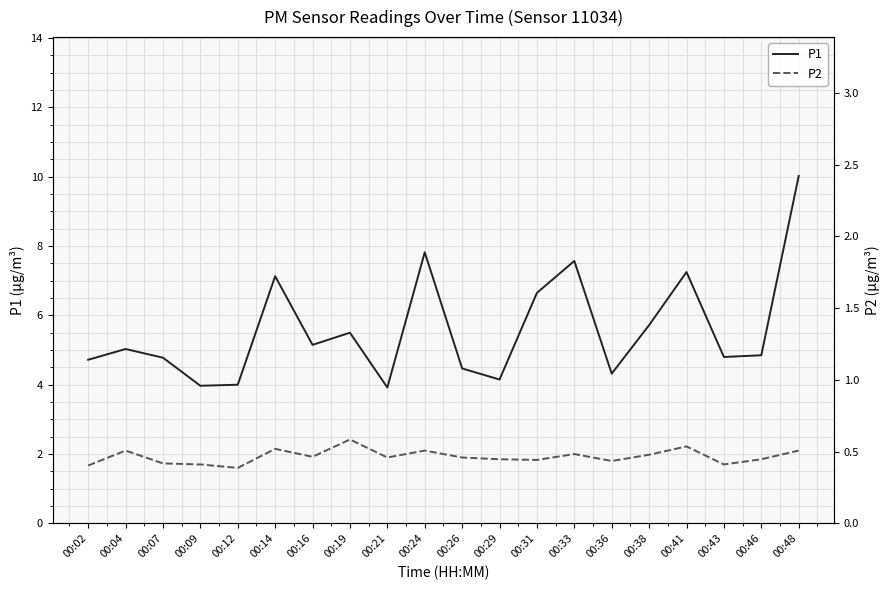

True or false: P1 and P2 intersect in this chart.

False